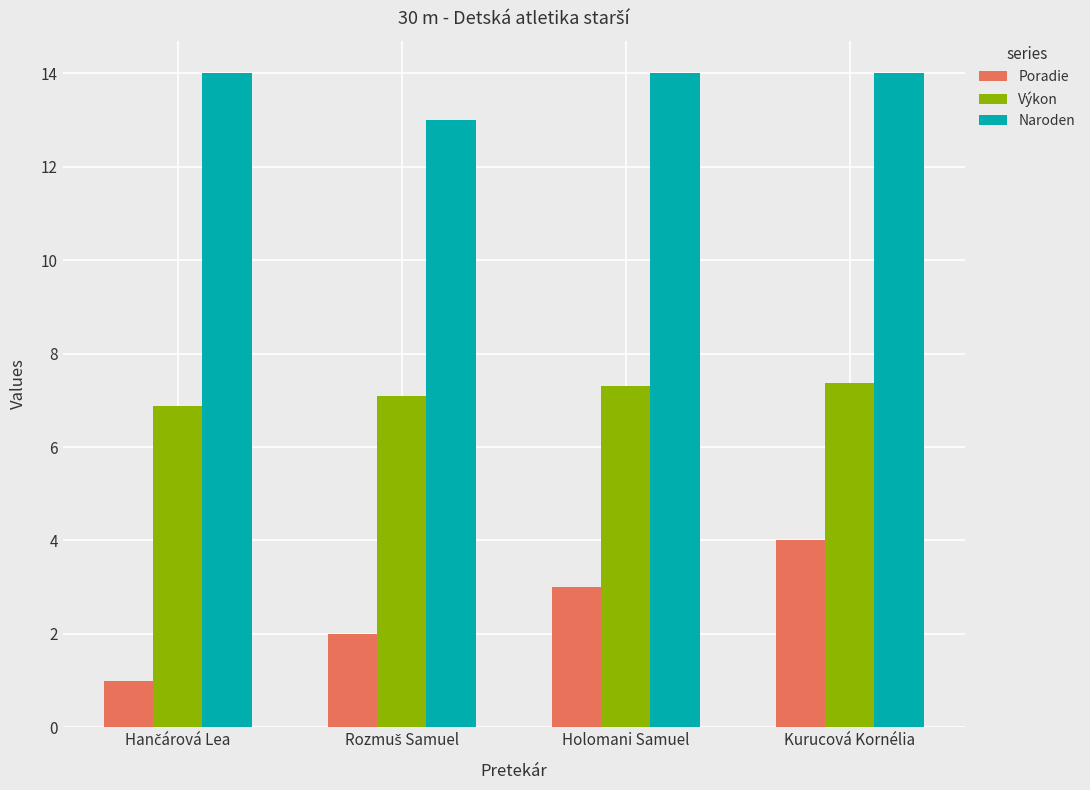

How many distinct data groups are displayed?

3